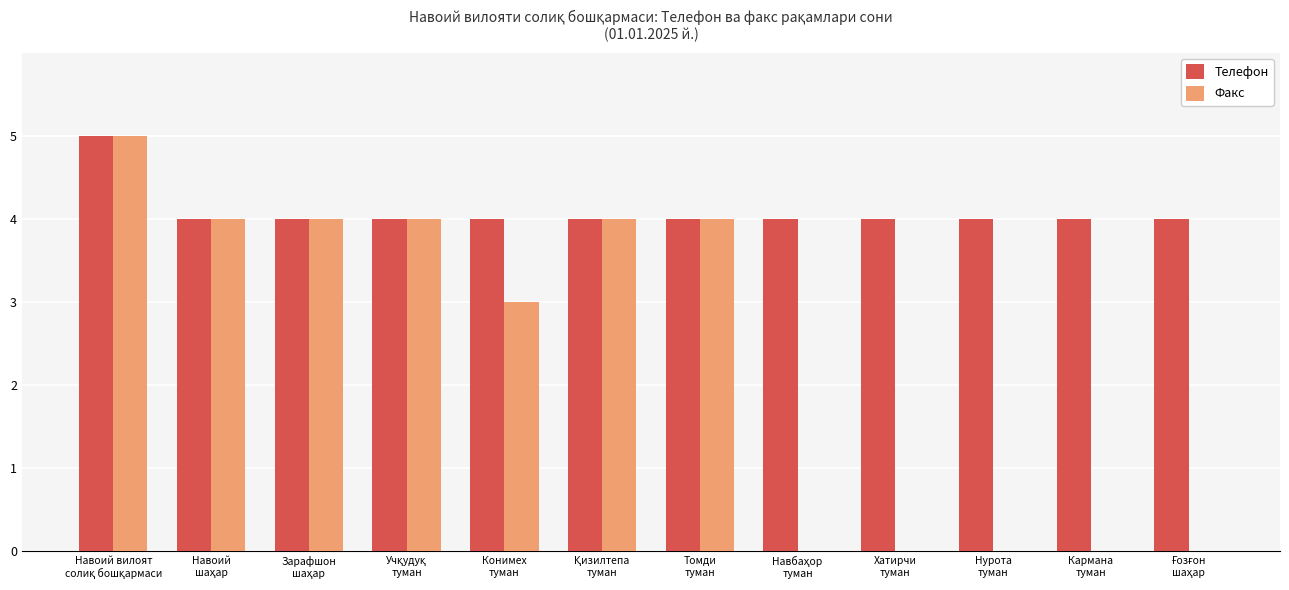

Are the bars horizontal?

No